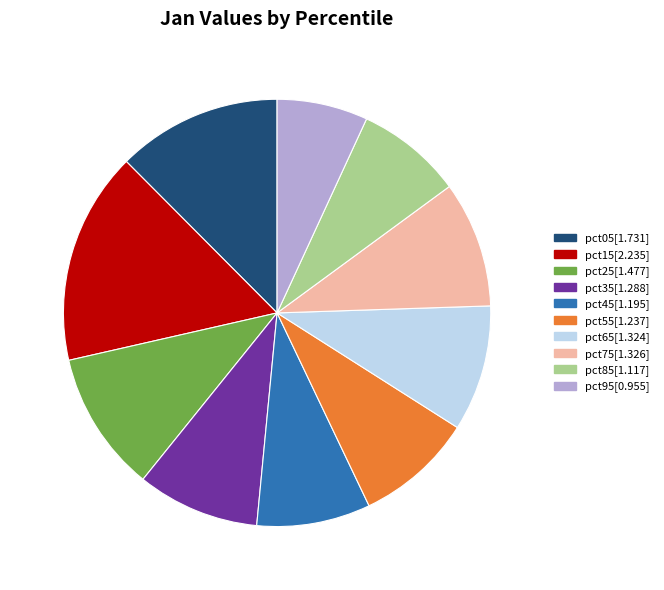

Is pct65[1.324] the majority of the pie?

No